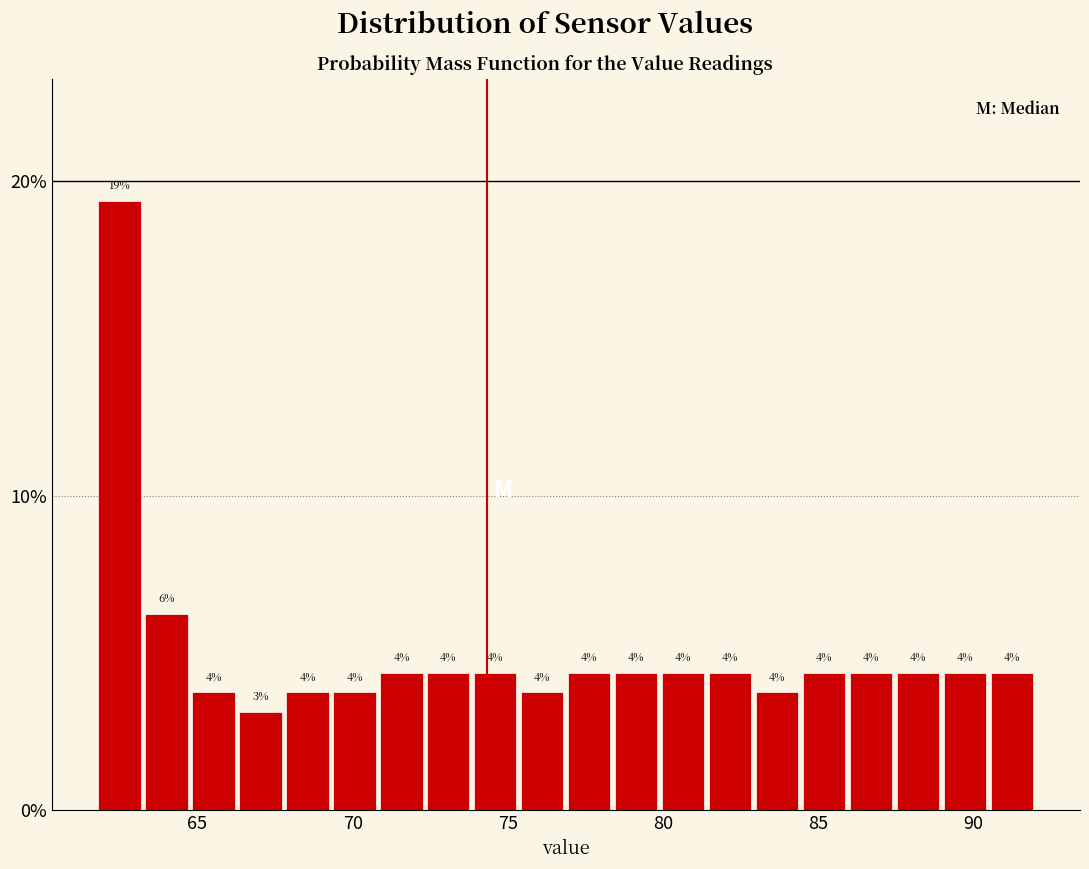

Read against the x-axis, roughly where is the centre of the tallest bar?

62.5